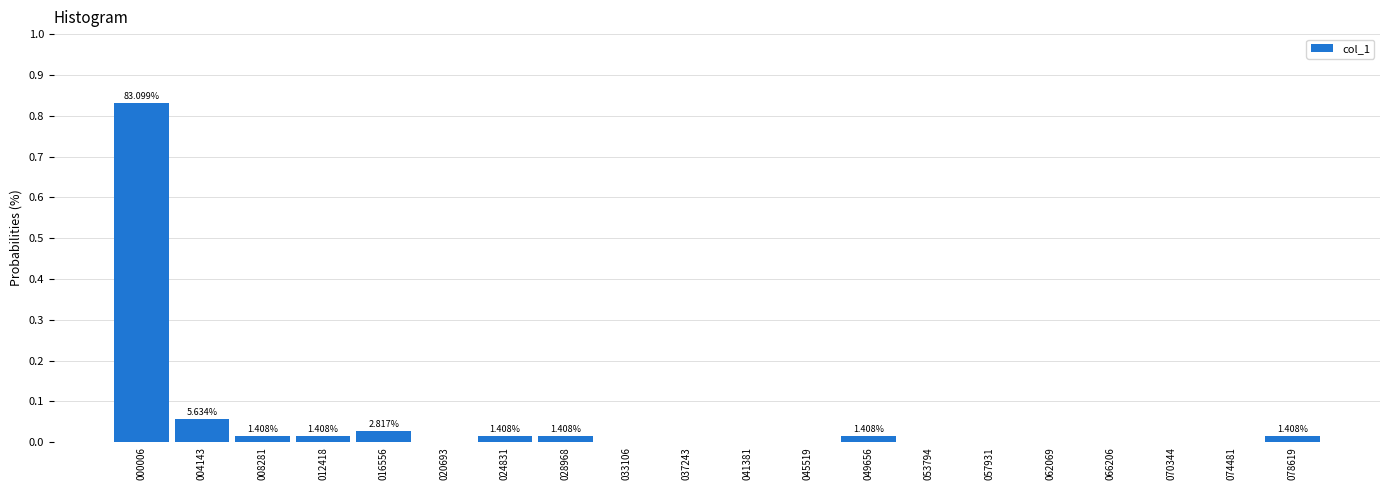

Between 016556 and 020693, which is larger?

016556